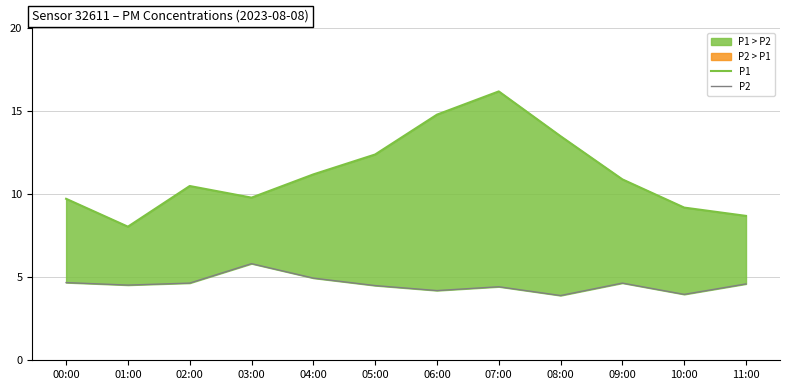

What is the difference between the highest and lowest values at 08:00?

9.6